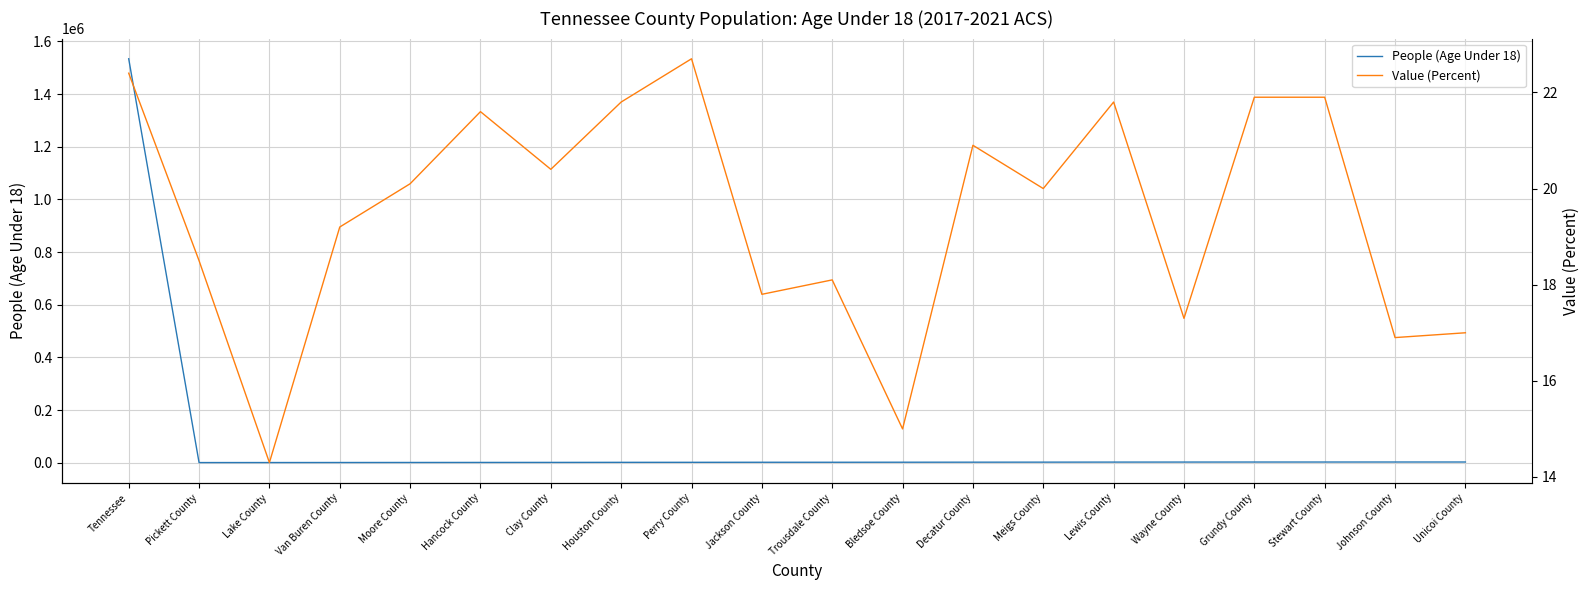

What value does the Value (Percent) series have at Meigs County?

20.0